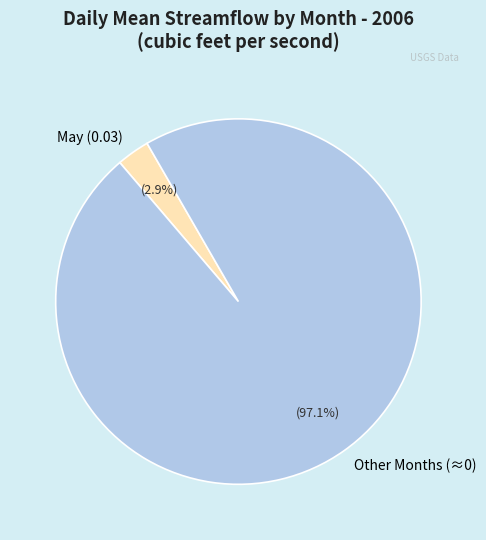

Do May (0.03) and Other Months (≈0) together represent more than half of the pie?

Yes